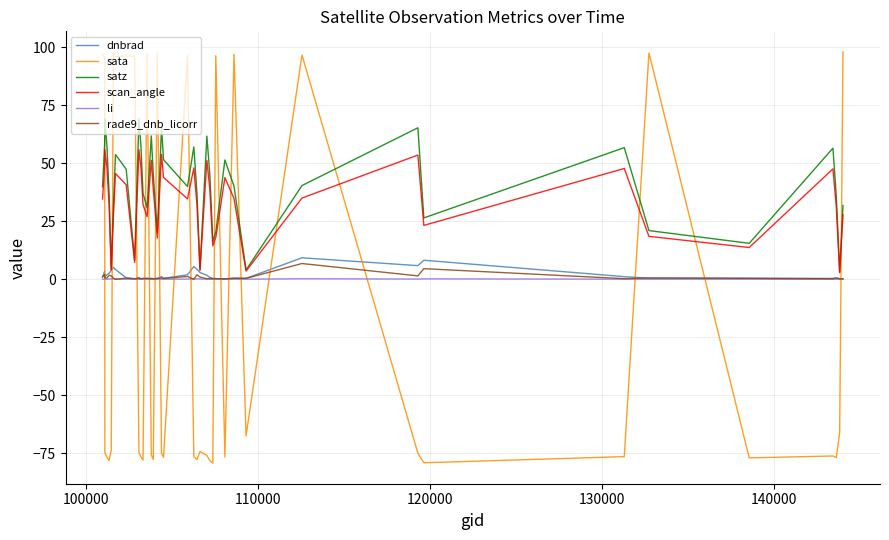

Which series has the widest spread of values?

sata